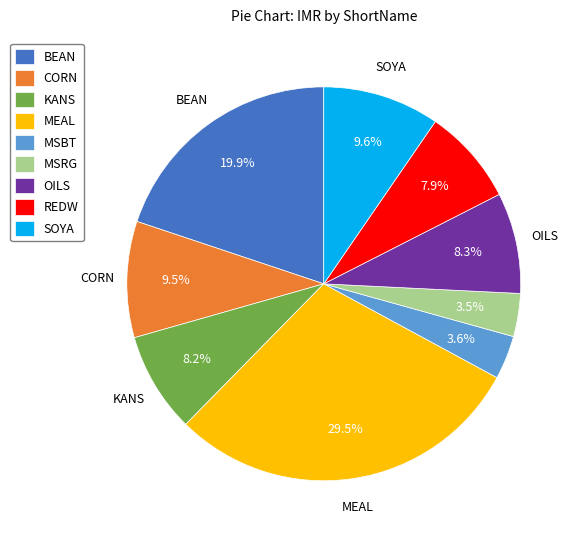

What percentage do REDW and MSBT together represent?

11.5%